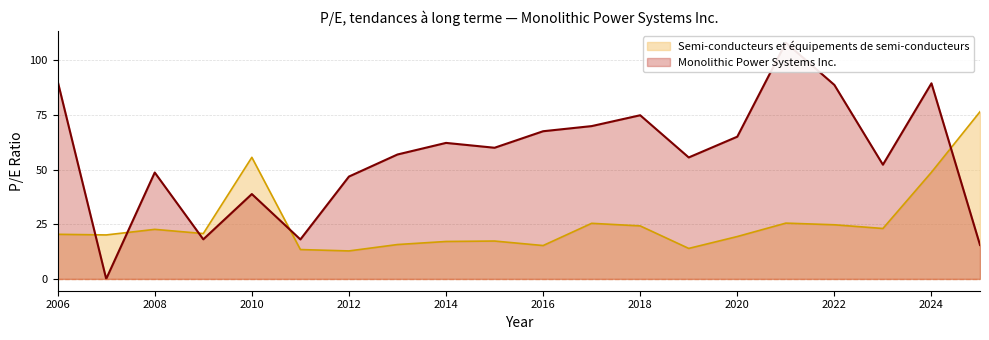

True or false: Semi-conducteurs et équipements de semi-conducteurs has a value of 20.3 at 2012.

False